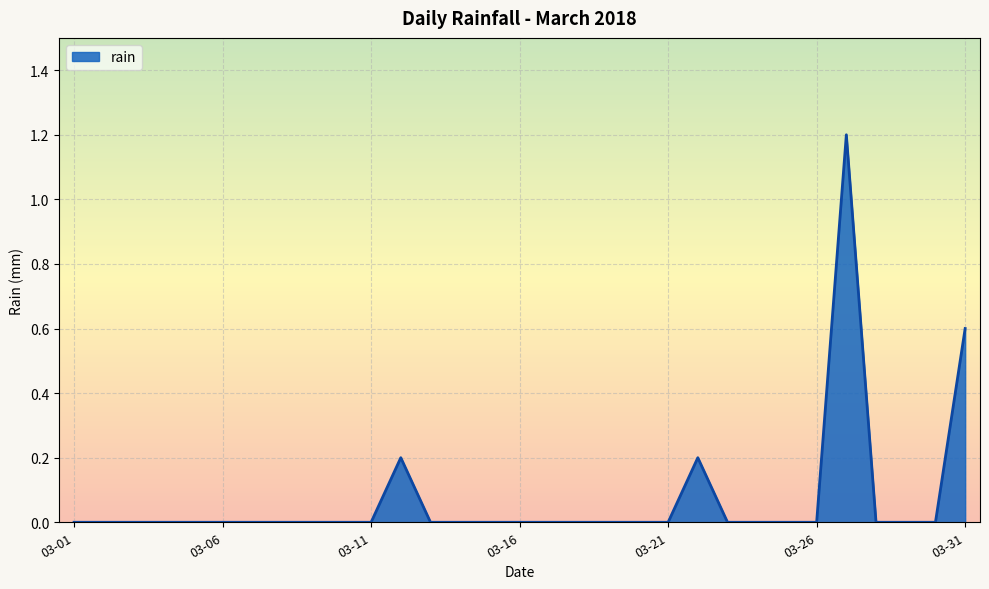

Reading left to right, transcribe all the data shown in this chart.

0.0	0.0	0.0	0.0	0.0	0.0	0.0	0.0	0.0	0.0	0.0	0.2	0.0	0.0	0.0	0.0	0.0	0.0	0.0	0.0	0.0	0.2	0.0	0.0	0.0	0.0	1.2	0.0	0.0	0.0	0.6